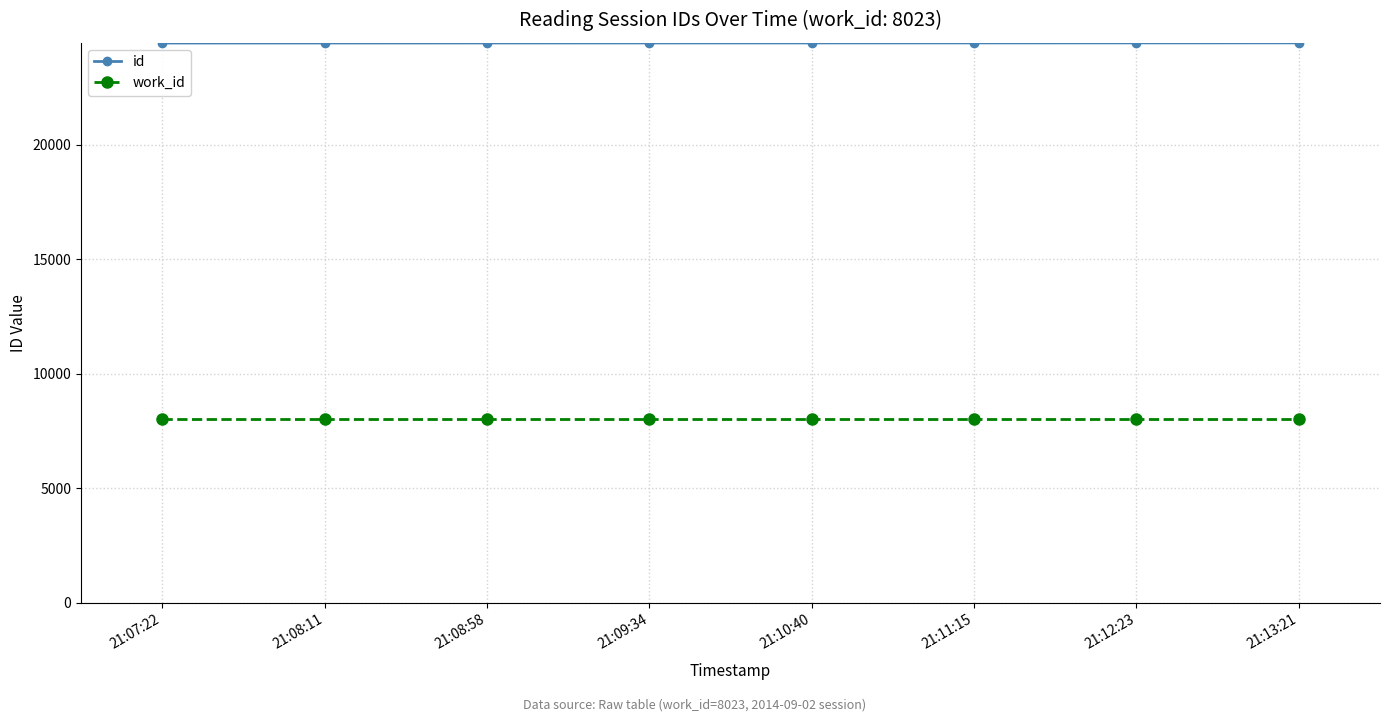

What is the highest value of the work_id series?

8023